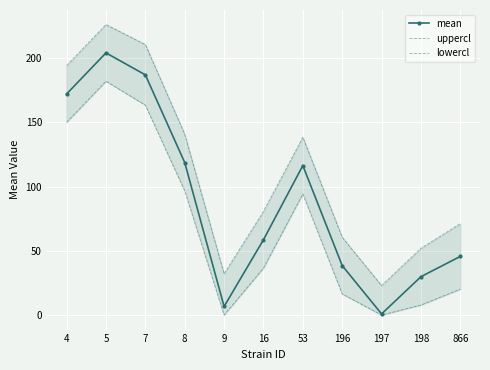

Reading left to right, what are all the values shown in this chart?

mean: 4=172.1	5=204.1	7=187.0	8=118.8	9=6.7	16=58.6	53=116.4	196=38.5	197=0.9	198=29.9	866=45.7
uppercl: 4=194.2	5=226.2	7=210.6	8=140.8	9=32.2	16=80.7	53=138.4	196=60.6	197=22.9	198=51.9	866=71.2
lowercl: 4=150.1	5=182.1	7=163.4	8=96.7	9=0.0	16=36.6	53=94.3	196=16.4	197=0.0	198=7.8	866=20.2